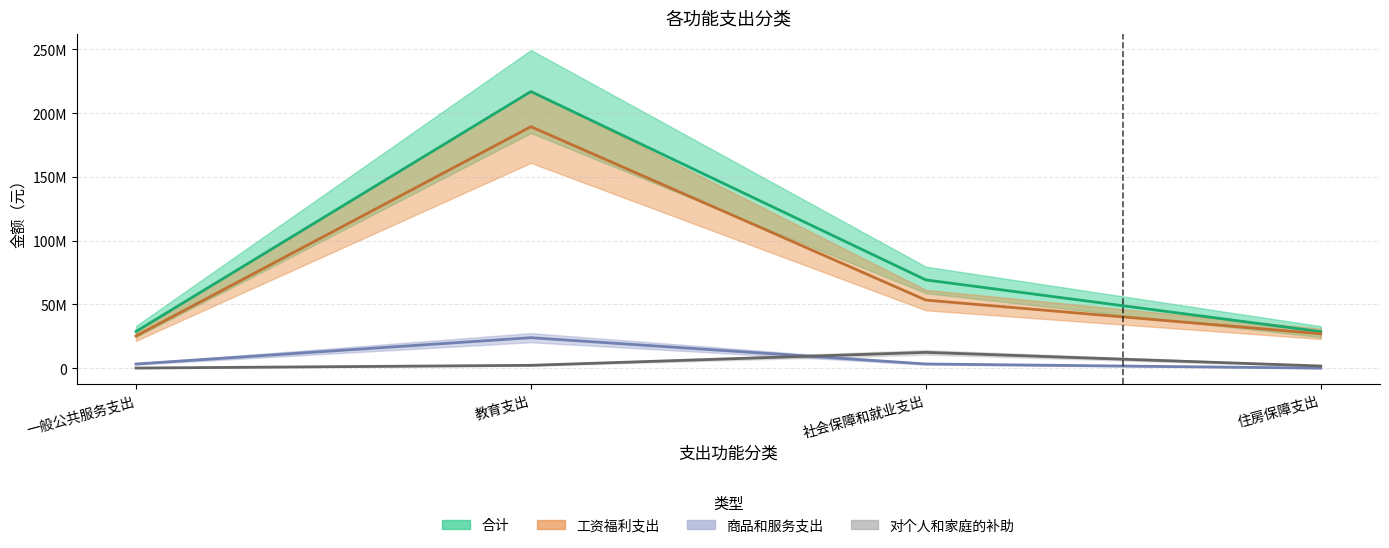

Is the value of 合计 at 住房保障支出 greater than the value of 对个人和家庭的补助 at 教育支出?

Yes